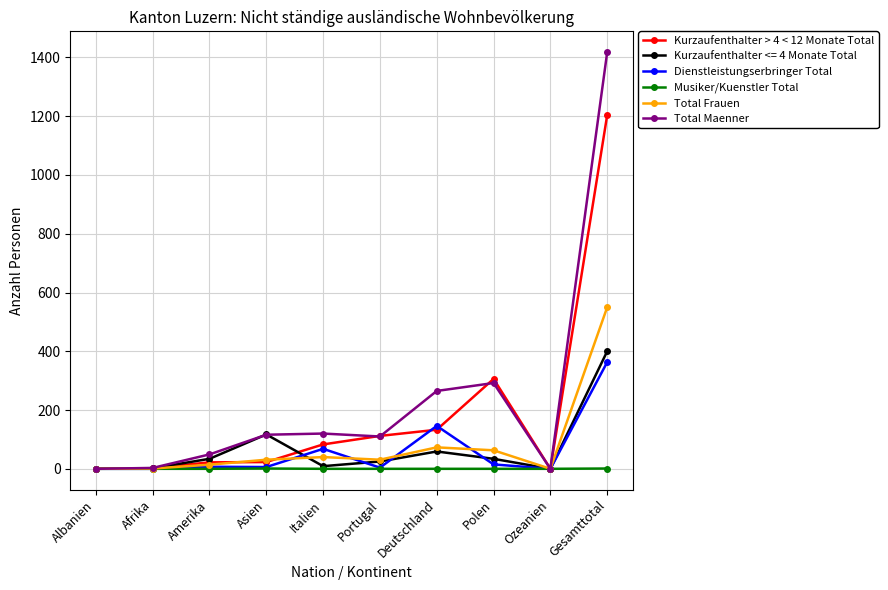

What is the label of the 9th point from the right?

Afrika